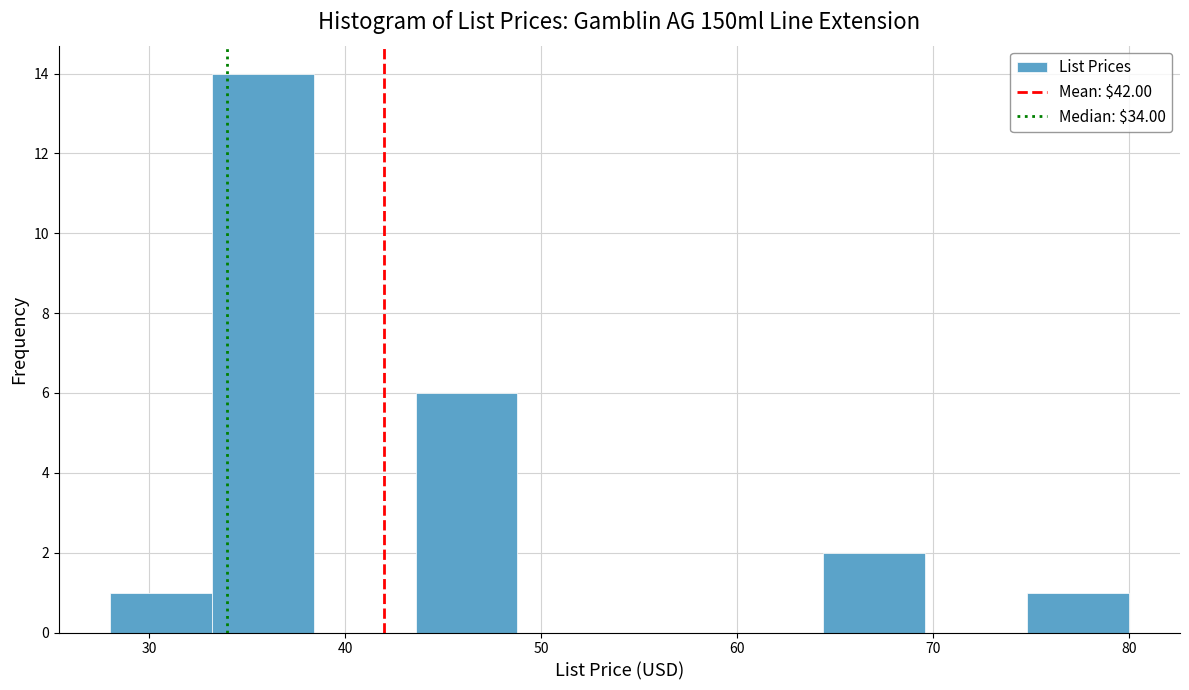

Over which range of the x-axis is the bar tallest?

33.2 to 38.4